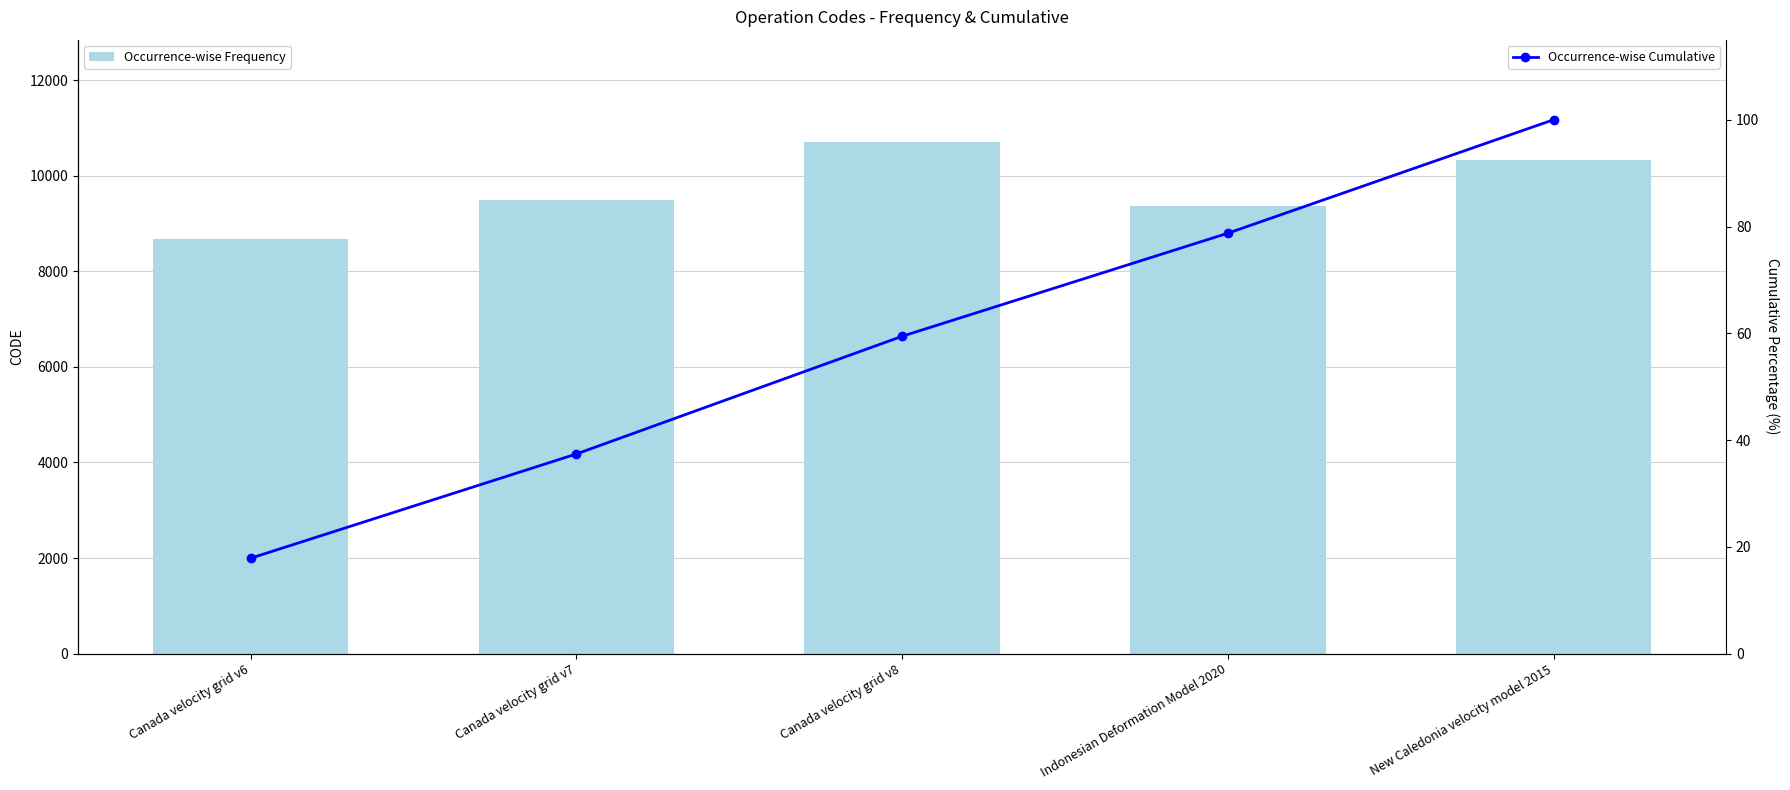

What is the total value across all series at New Caledonia velocity model 2015?

10423.0